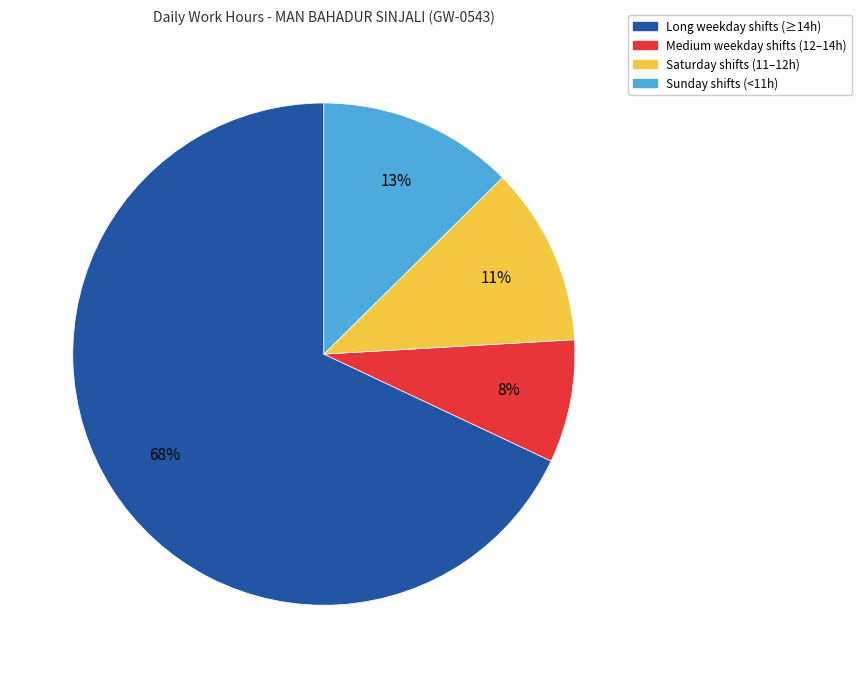

Which slice is the smallest?

Medium weekday shifts (12–14h)